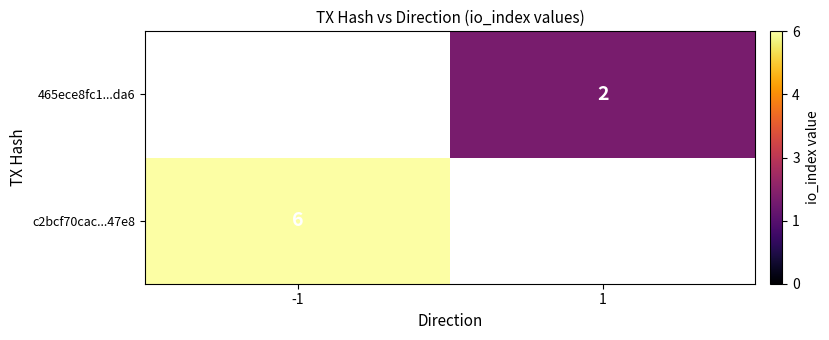

True or false: 465ece8fc1...da6 has a value of 1.2 at 1.

False